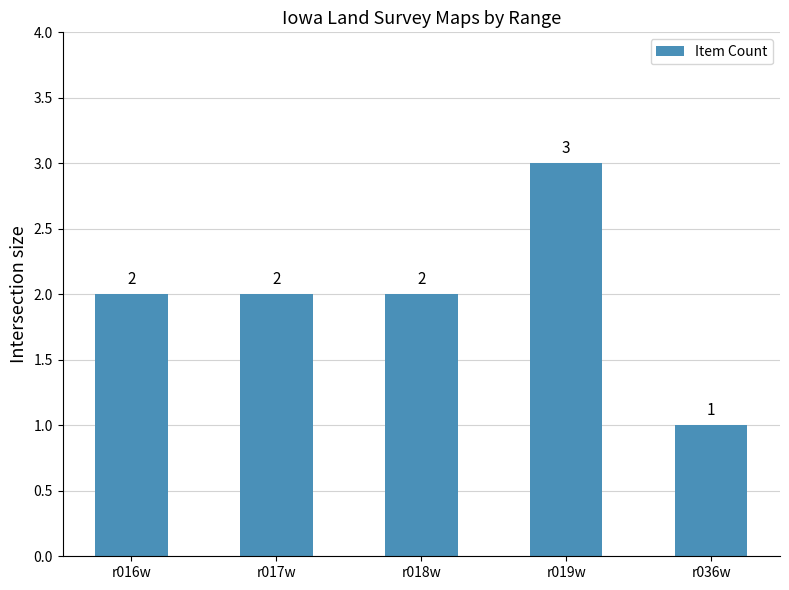

Count the values in the range 2 to 3.

4